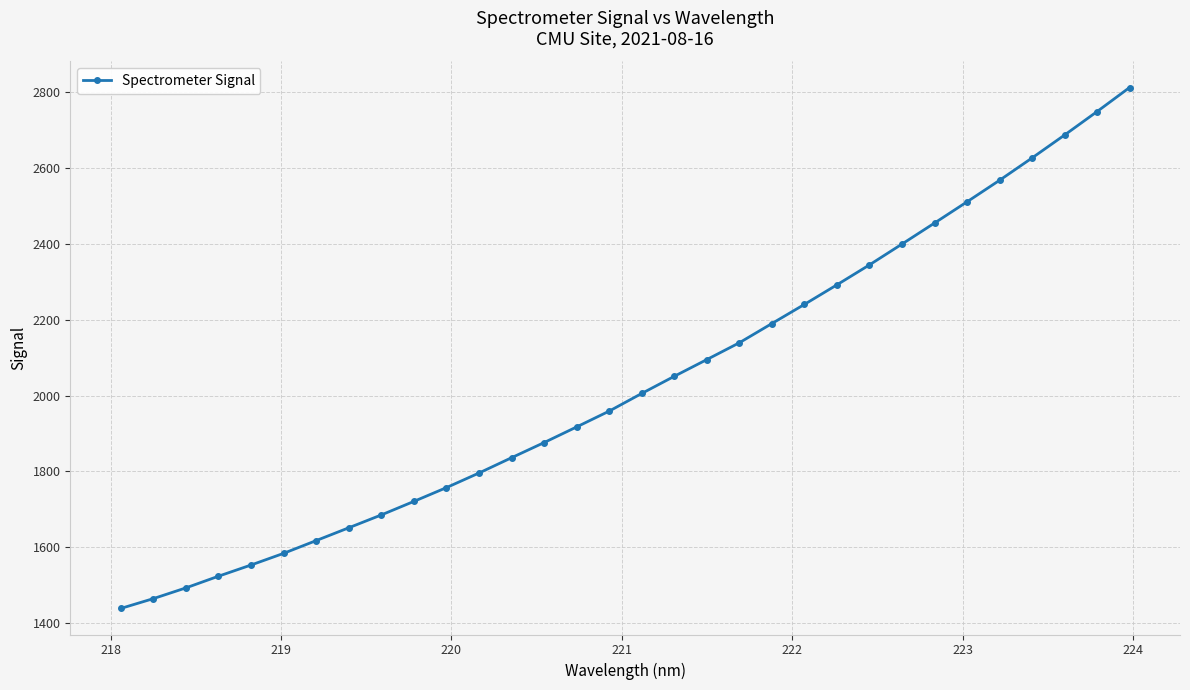

What is the value of the 23rd point from the left?

2291.7